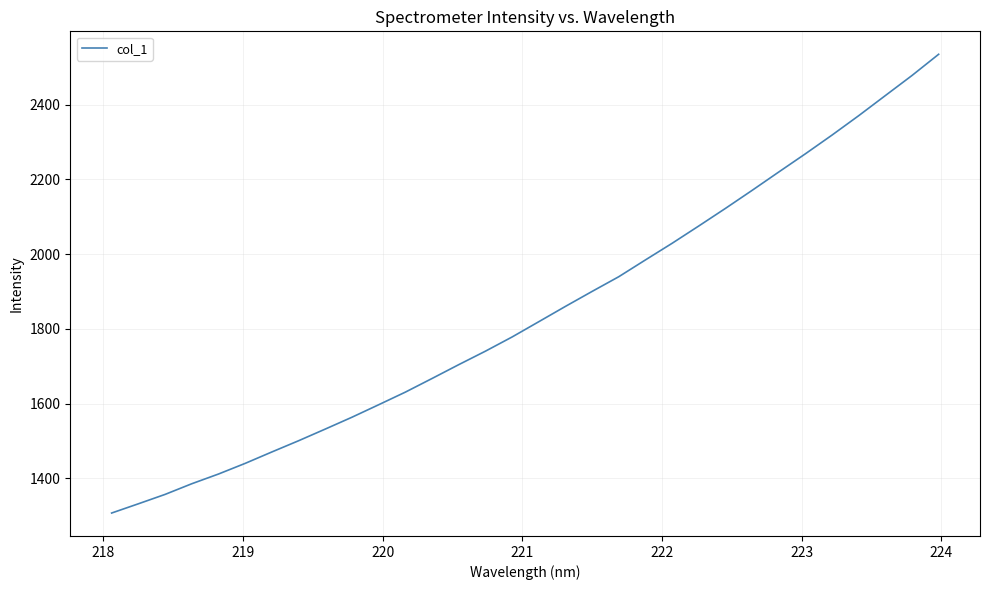

What is the smallest value displayed?

1307.2